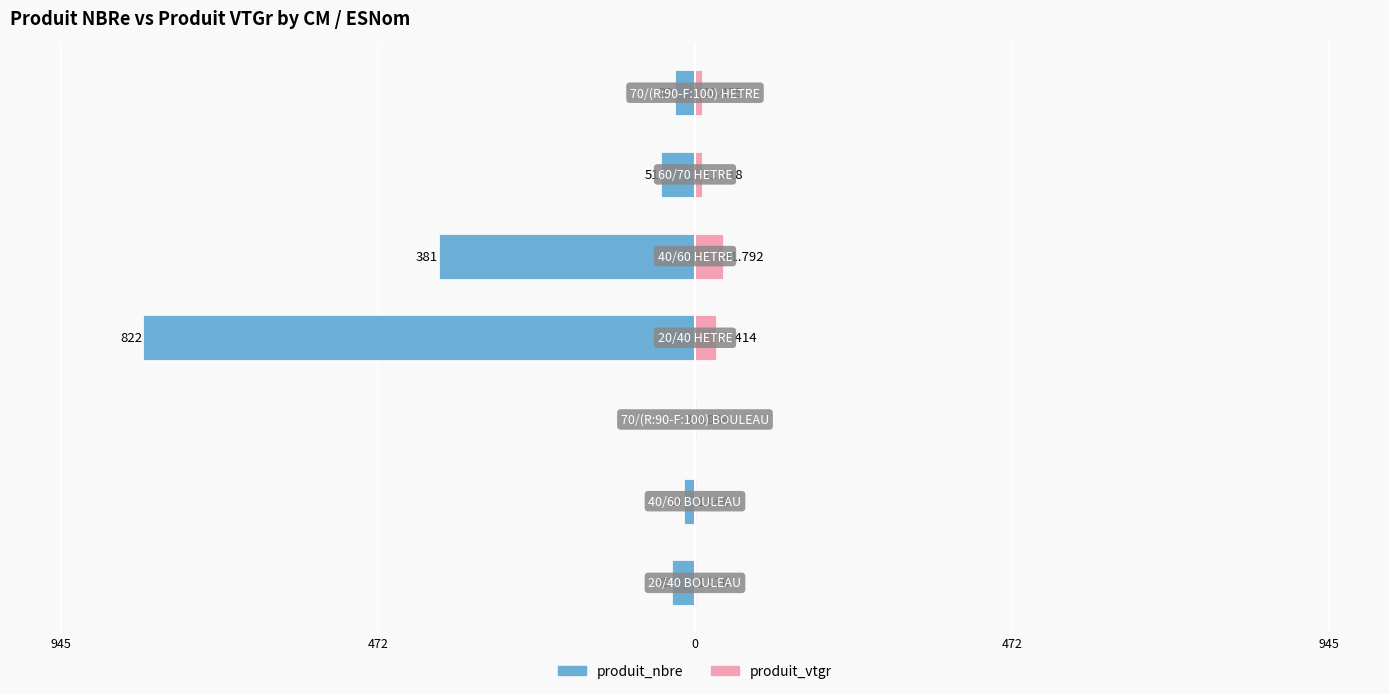

True or false: produit_nbre has a value of -47.2 at 945.

False